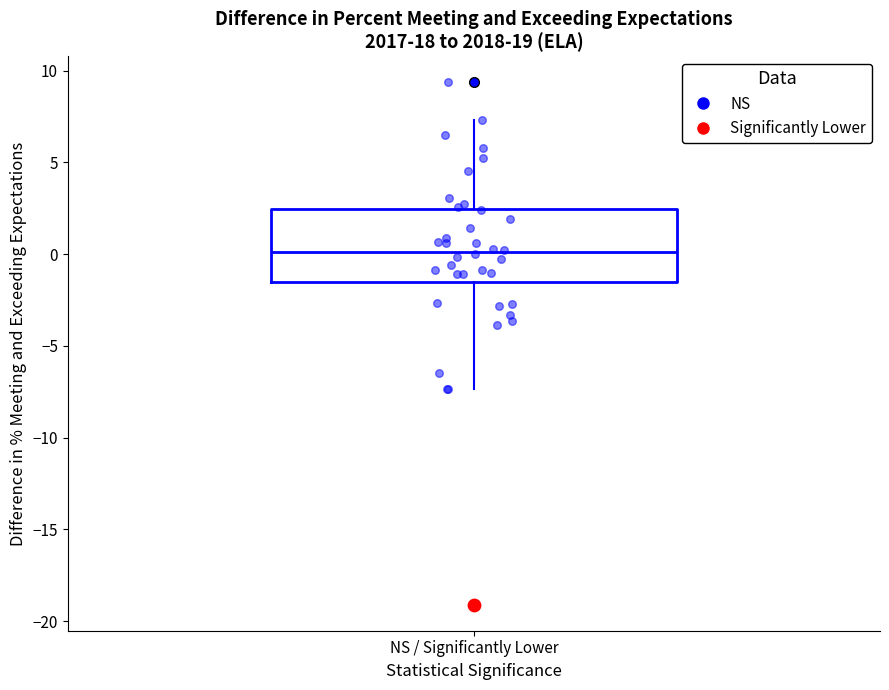

Read this box plot against the y-axis: the position of the median line, the range covered by the box, and the ends of both whiskers. The values are not printed on the chart, so give them approximately, as read against the axis.

median 0.0, box -1.5 to 2.5, whiskers -7.5 to 7.5